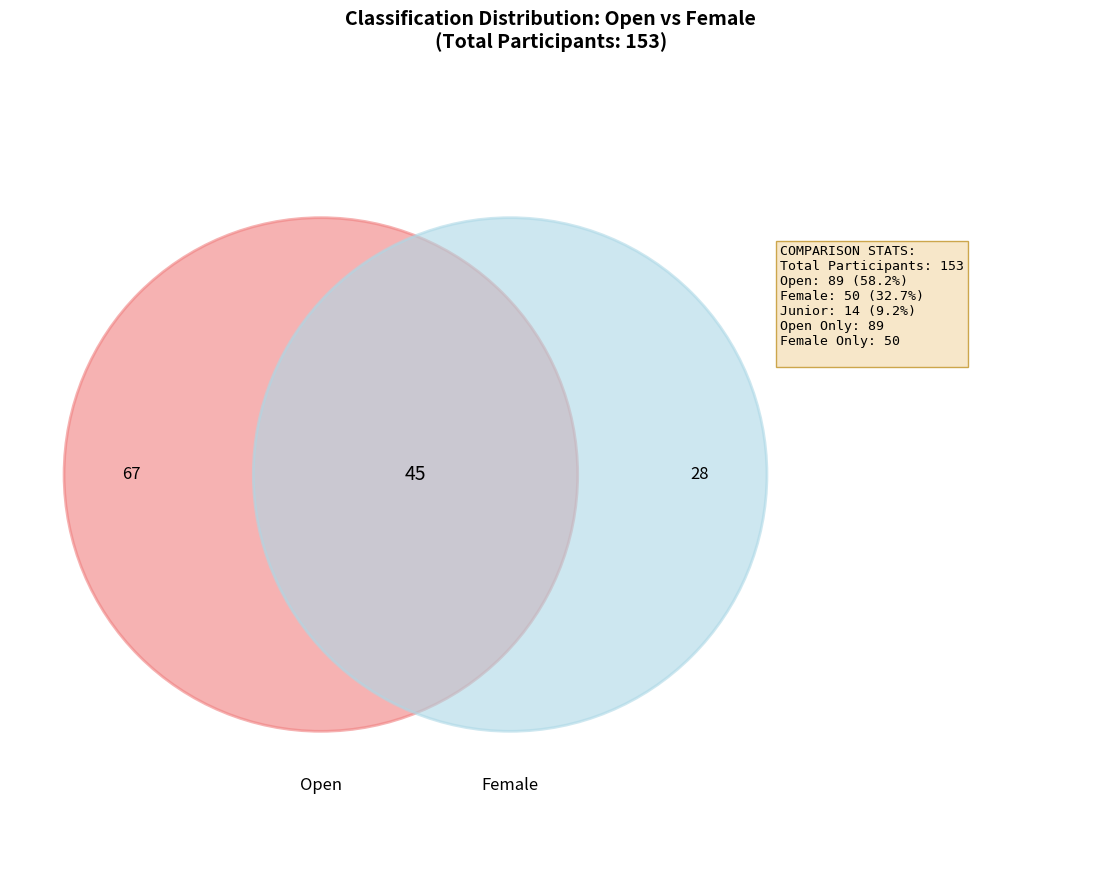

Rank the categories by value from highest to lowest.

Open, Female, Junior